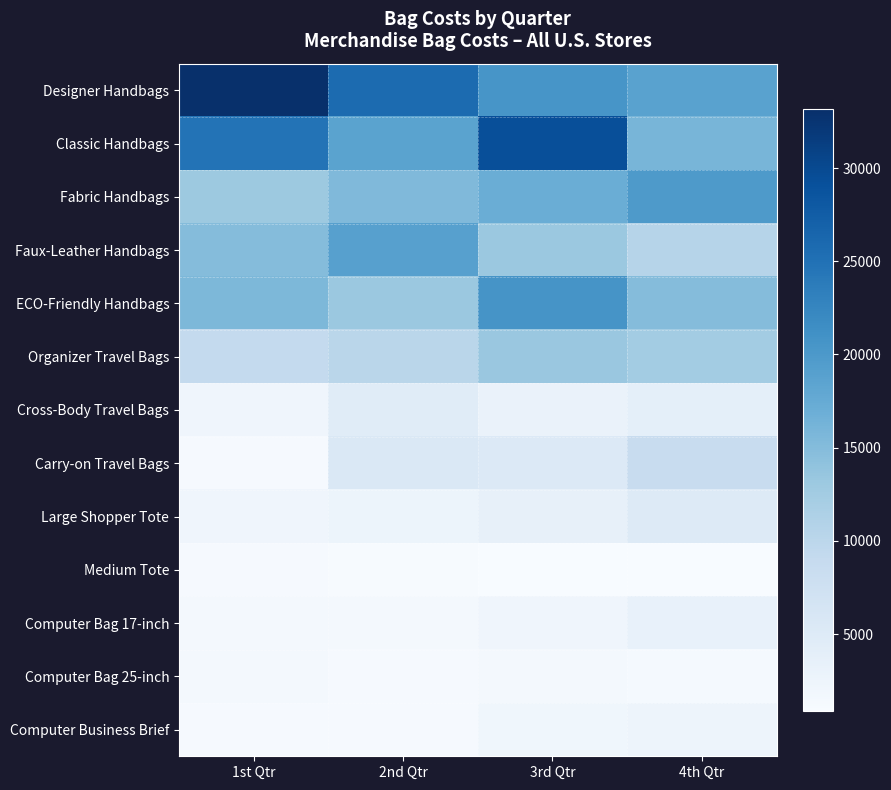

How many categories are shown in the chart?

4